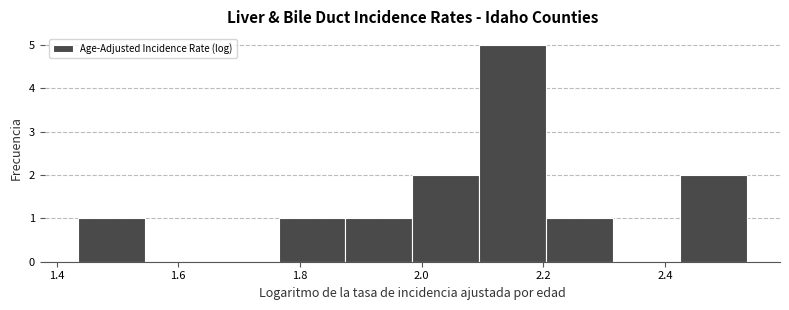

Which range on the x-axis has the tallest bar?

2.10 to 2.20